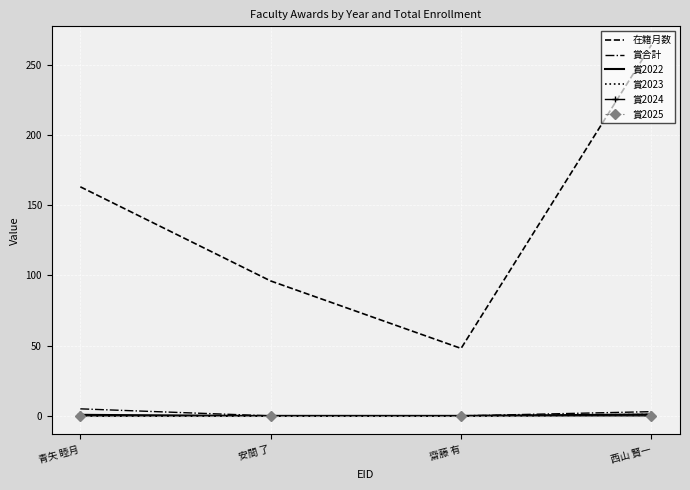

Which series changed the most between 安間 了 and 西山 賢一?

在籍月数